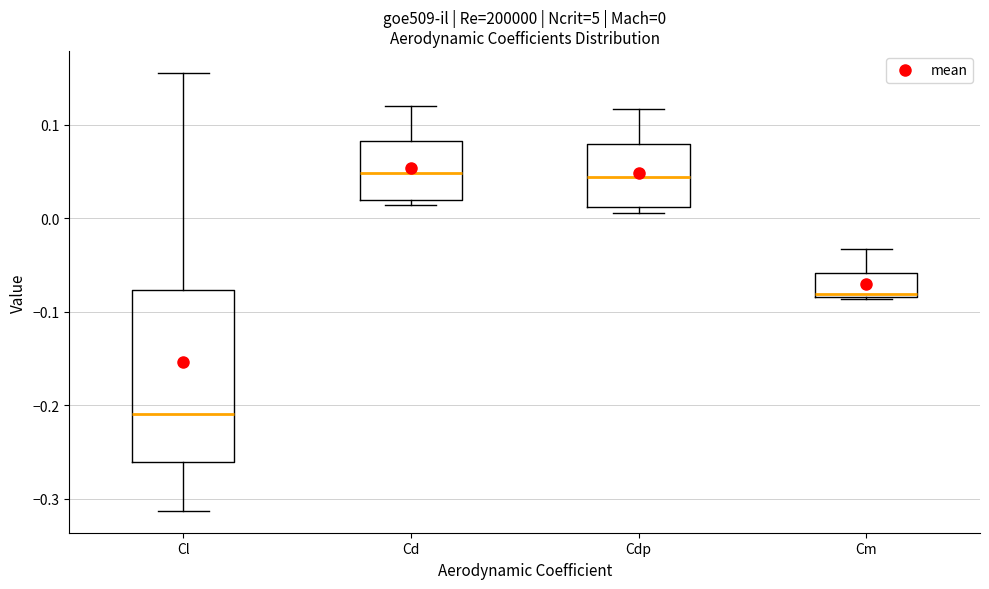

Which box is the tallest, from its lower edge to its upper edge?

Cl